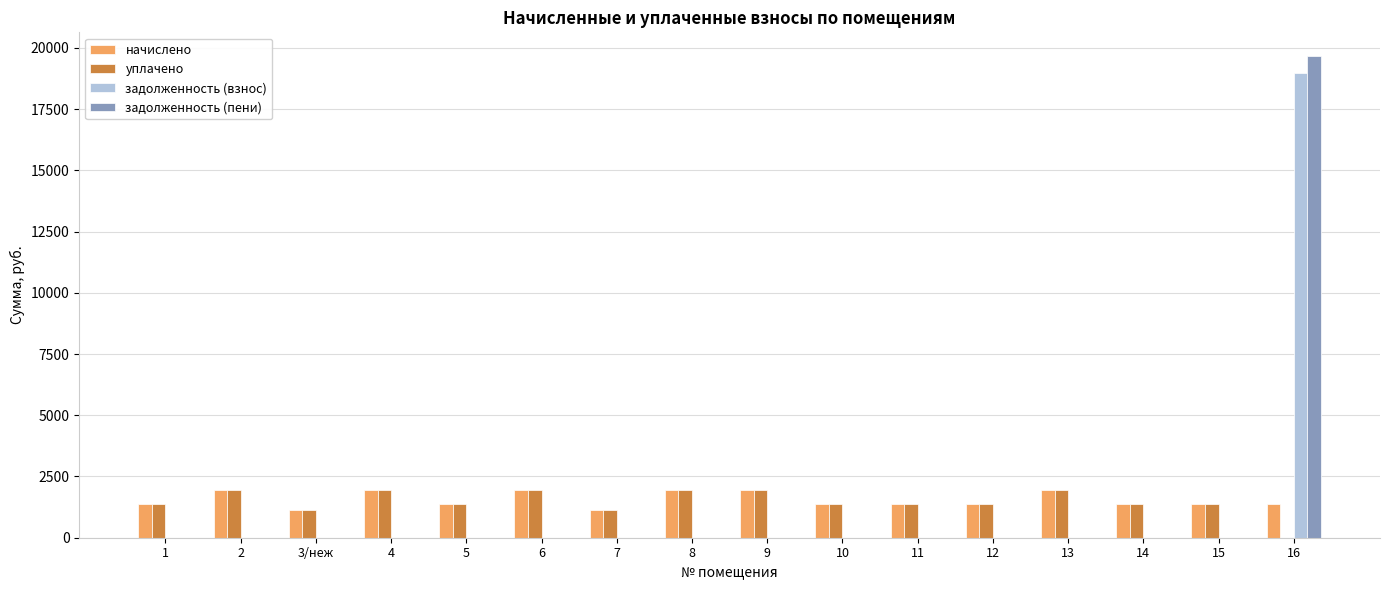

How many groups of bars are there?

16